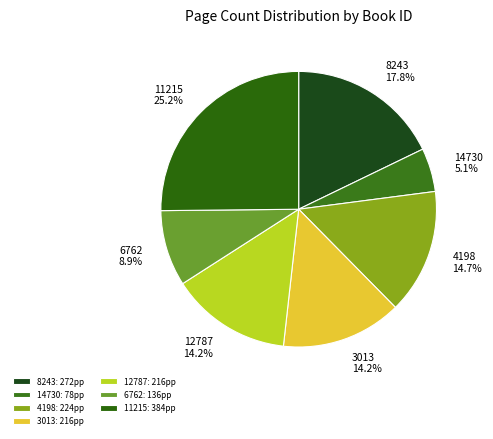

What percentage do 8243 and 4198 together represent?

32.5%